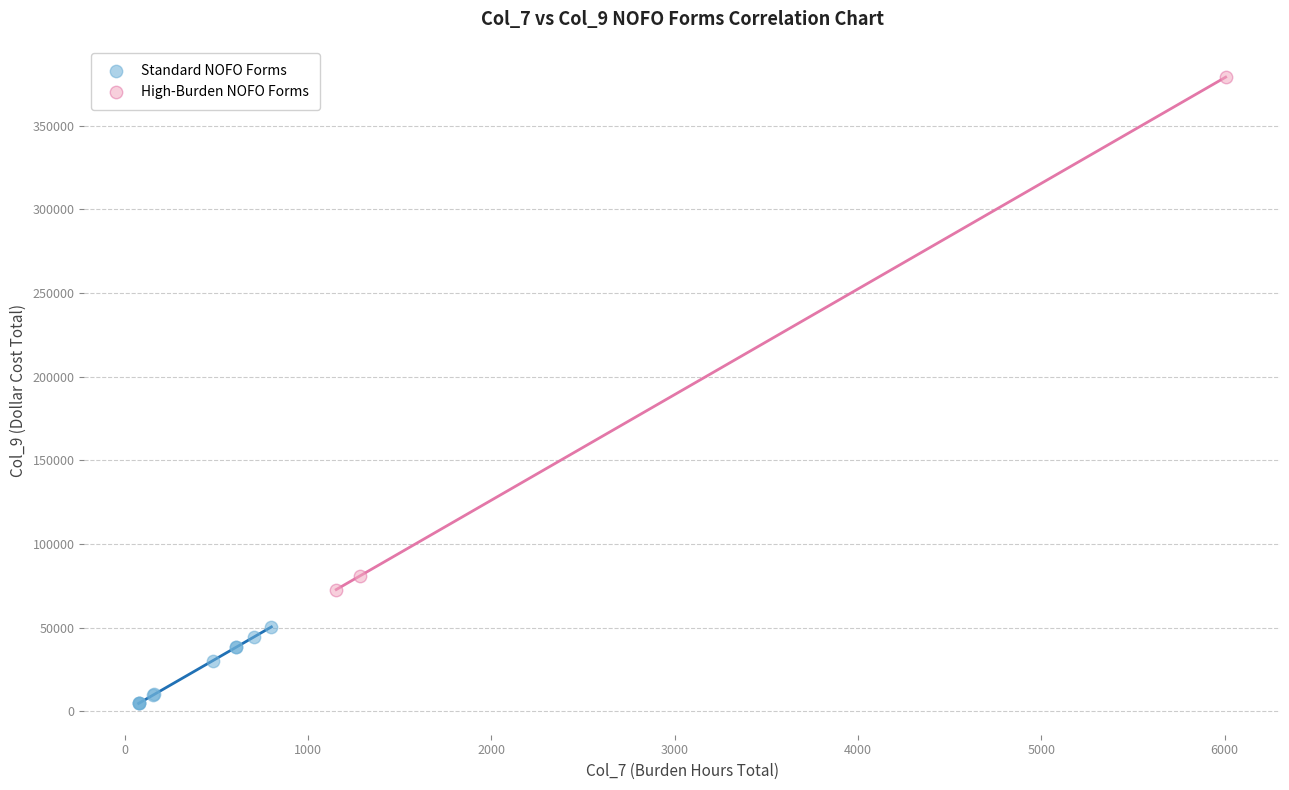

Which series reaches the minimum Y coordinate?

Standard NOFO Forms